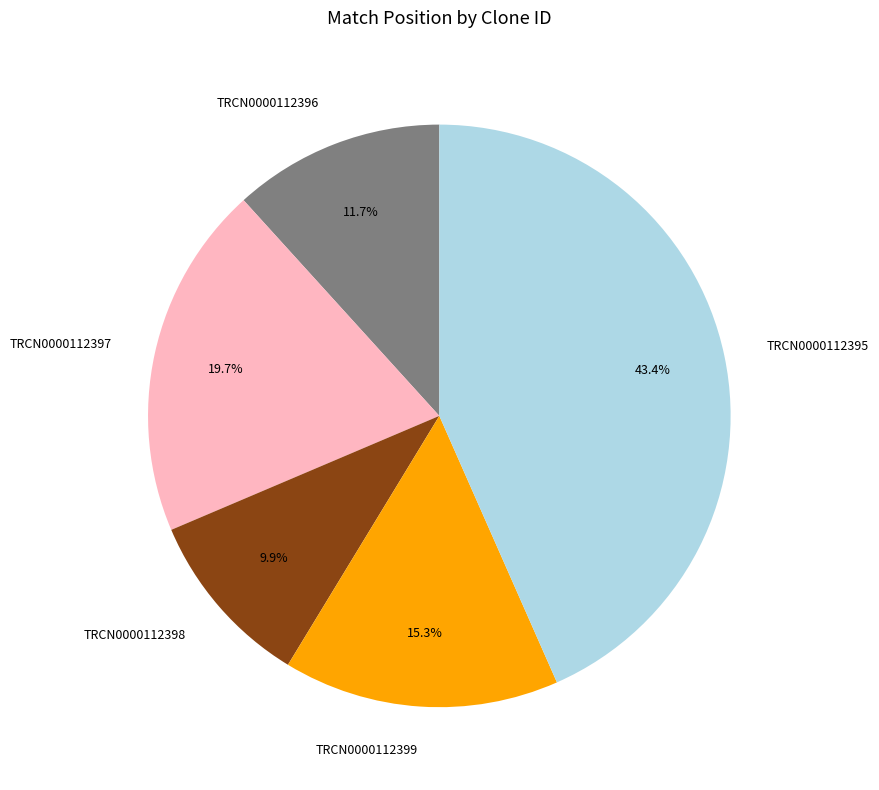

What is the ratio of the value at TRCN0000112395 to the value at TRCN0000112398?

4.4